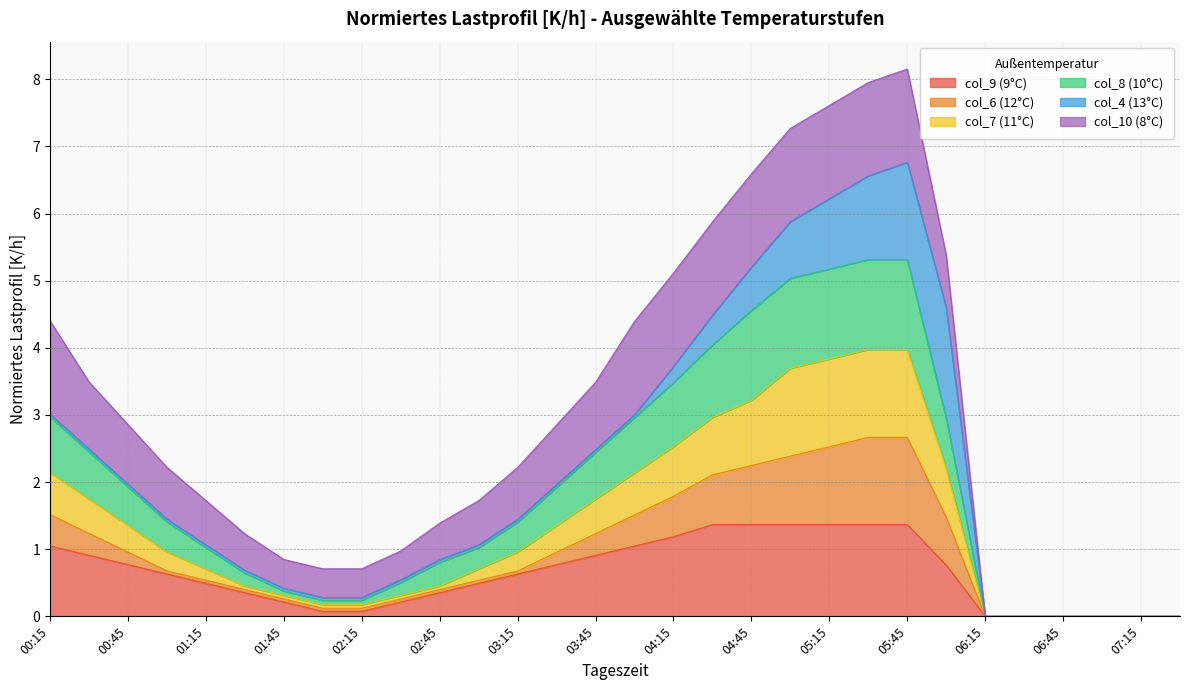

What is the highest value of the col_9 (9°C) series?

1.4